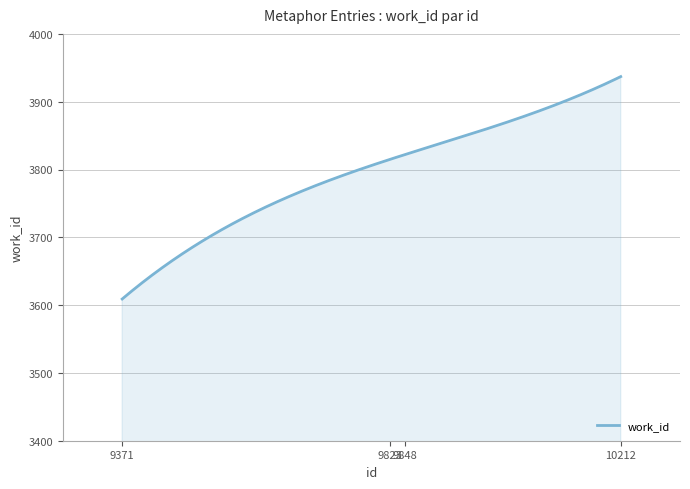

What is the difference between the maximum and minimum values?

328.0